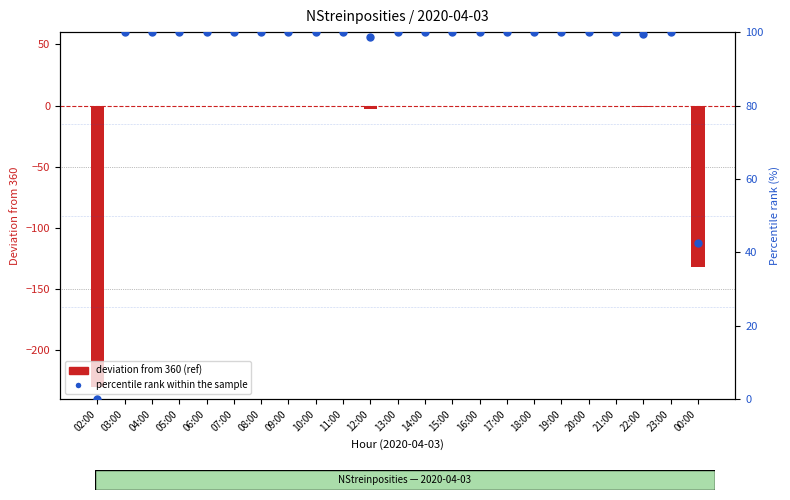

At how many categories does at least one series exceed 66?

21